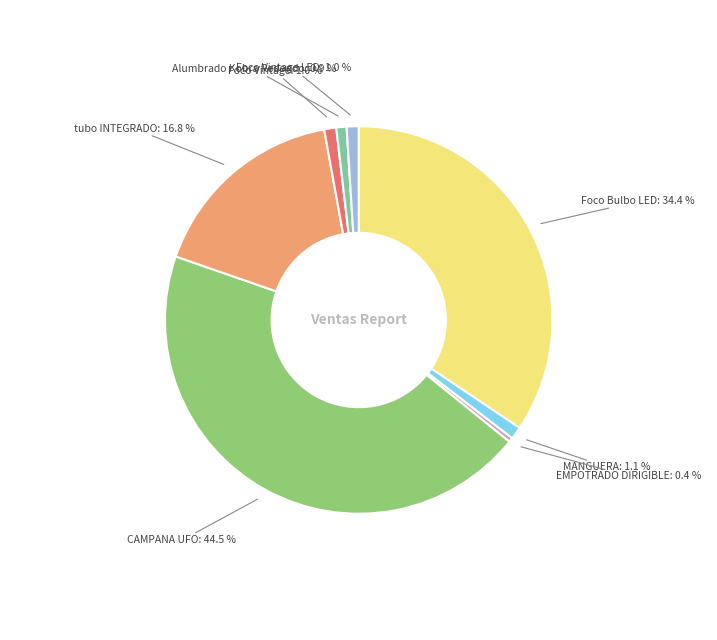

Is there any slice that represents more than half of the pie?

No